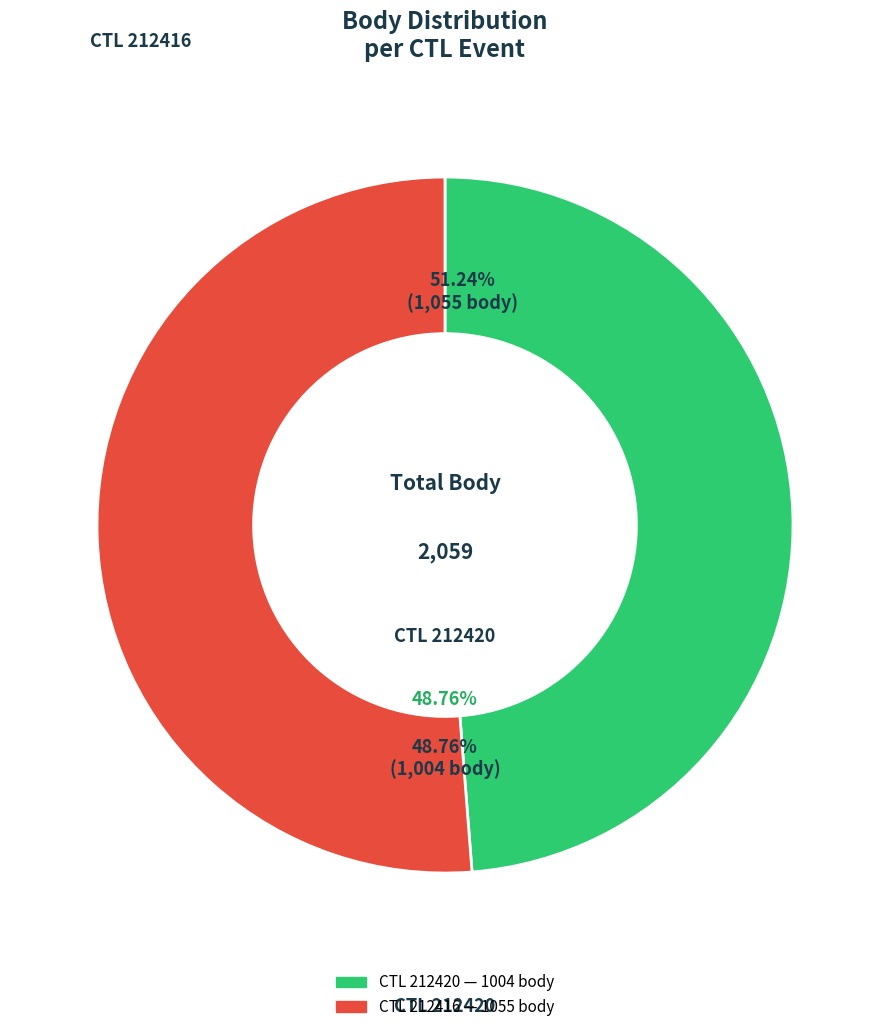

How many segments does this pie chart have?

2